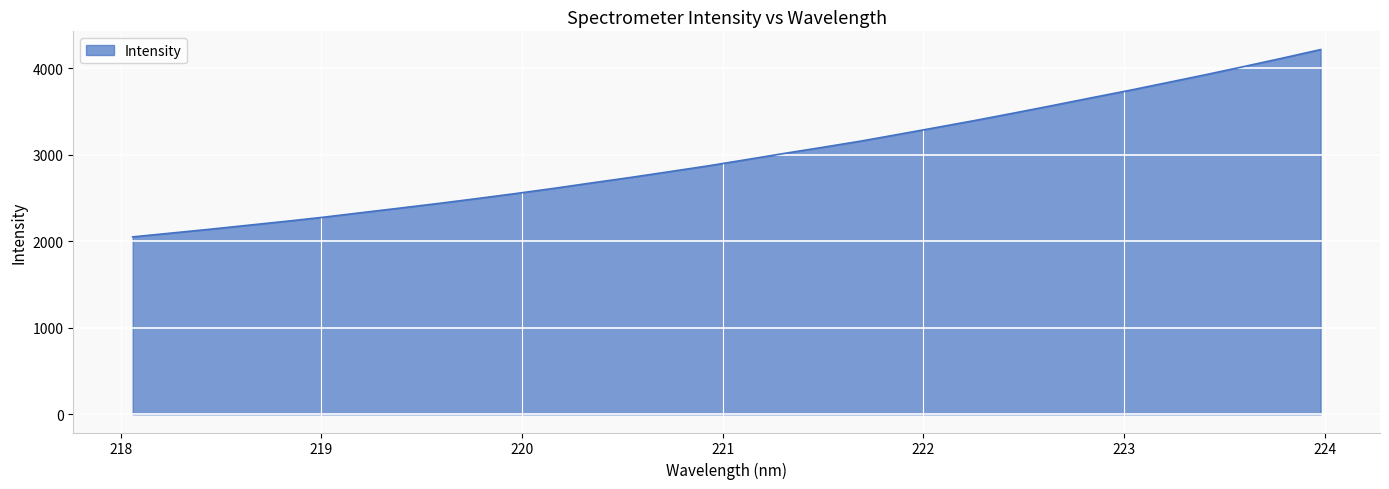

What is the greatest value displayed?

4213.9